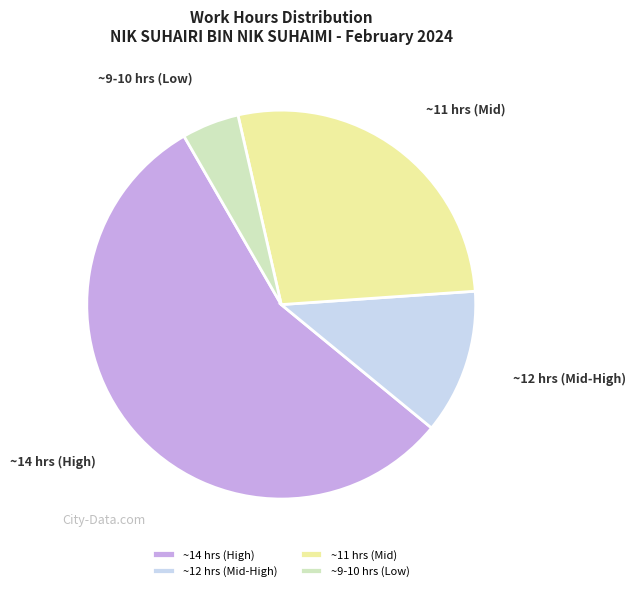

Which category has the biggest portion of the pie?

~14 hrs (High)